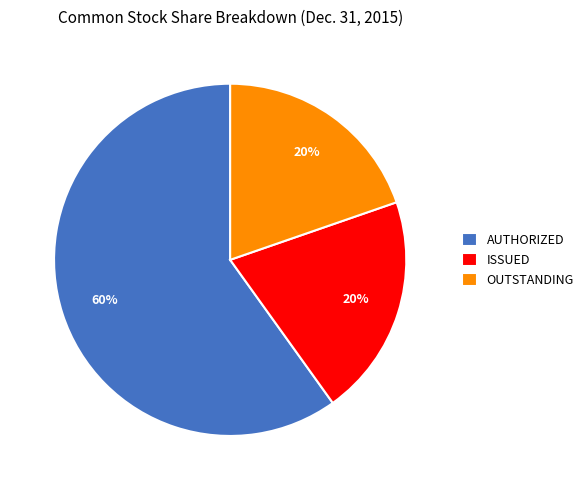

Which category has the biggest portion of the pie?

AUTHORIZED